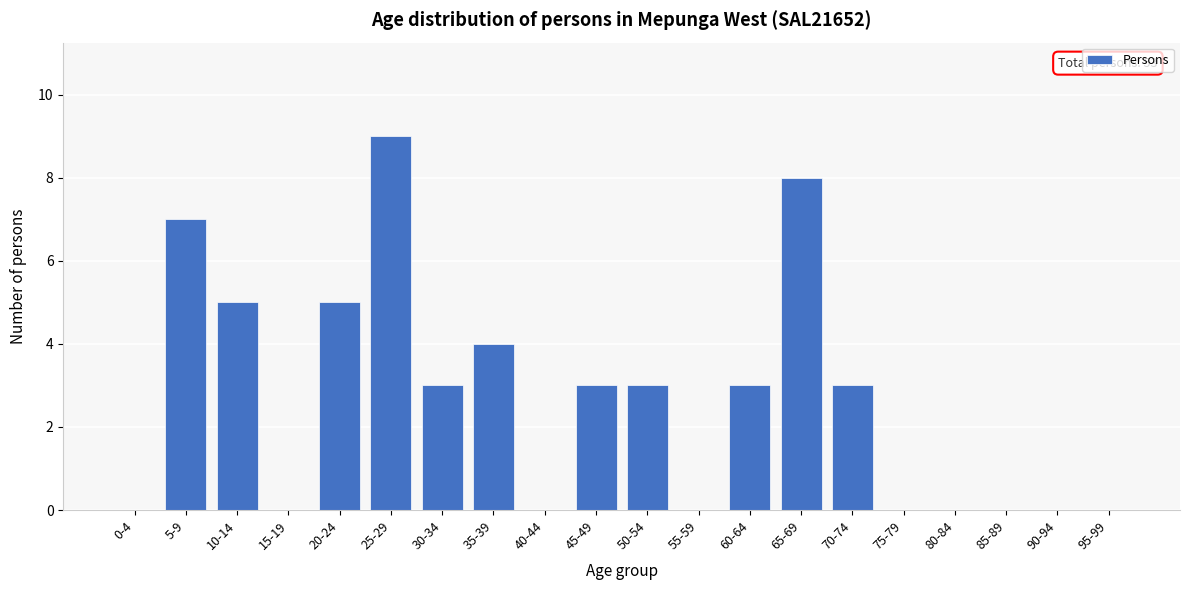

Reading left to right, transcribe all the data shown in this chart.

0-4=0	5-9=7	10-14=5	15-19=0	20-24=5	25-29=9	30-34=3	35-39=4	40-44=0	45-49=3	50-54=3	55-59=0	60-64=3	65-69=8	70-74=3	75-79=0	80-84=0	85-89=0	90-94=0	95-99=0